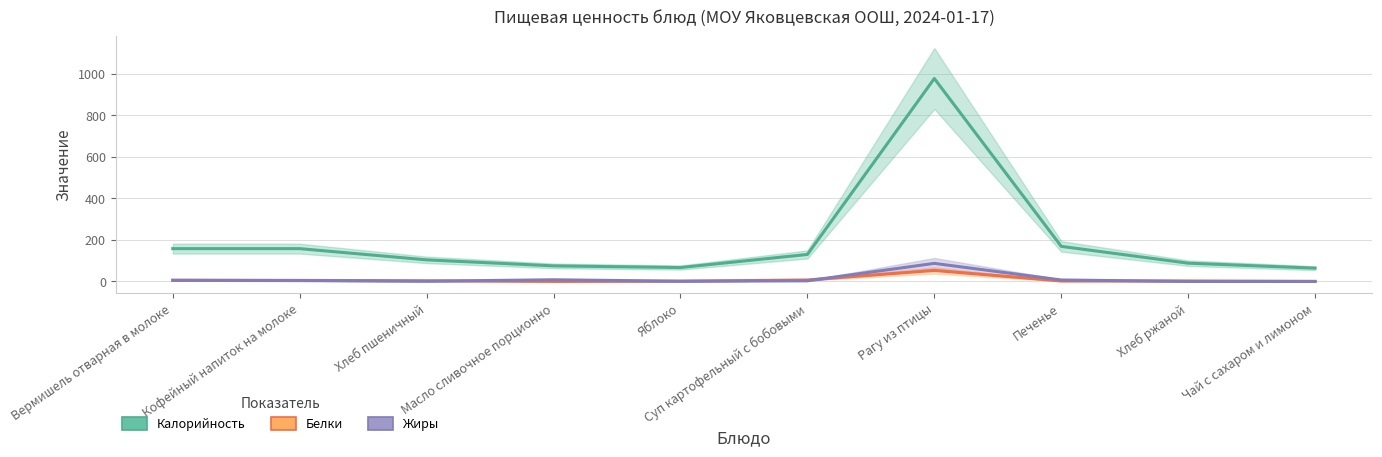

Which series has the widest spread of values?

Калорийность